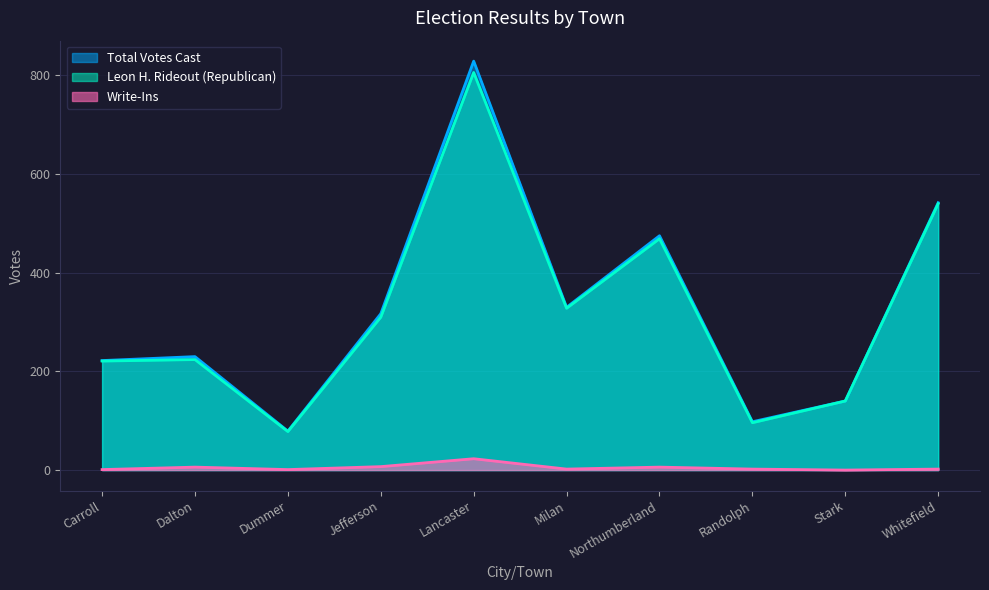

True or false: Write-Ins and Total Votes Cast intersect in this chart.

False